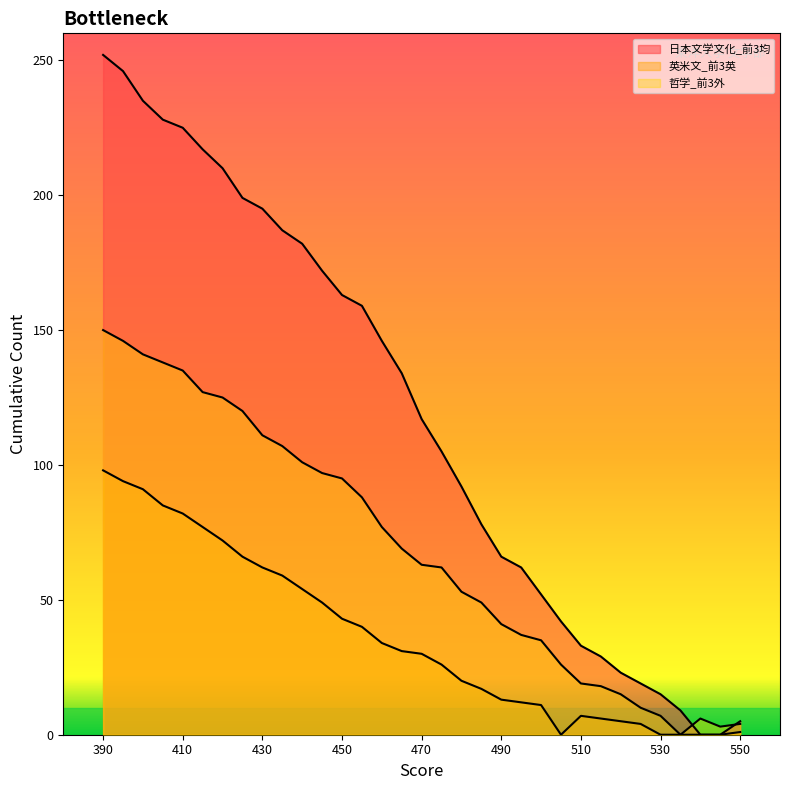

True or false: 哲学_前3外 and 英米文_前3英 intersect in this chart.

False